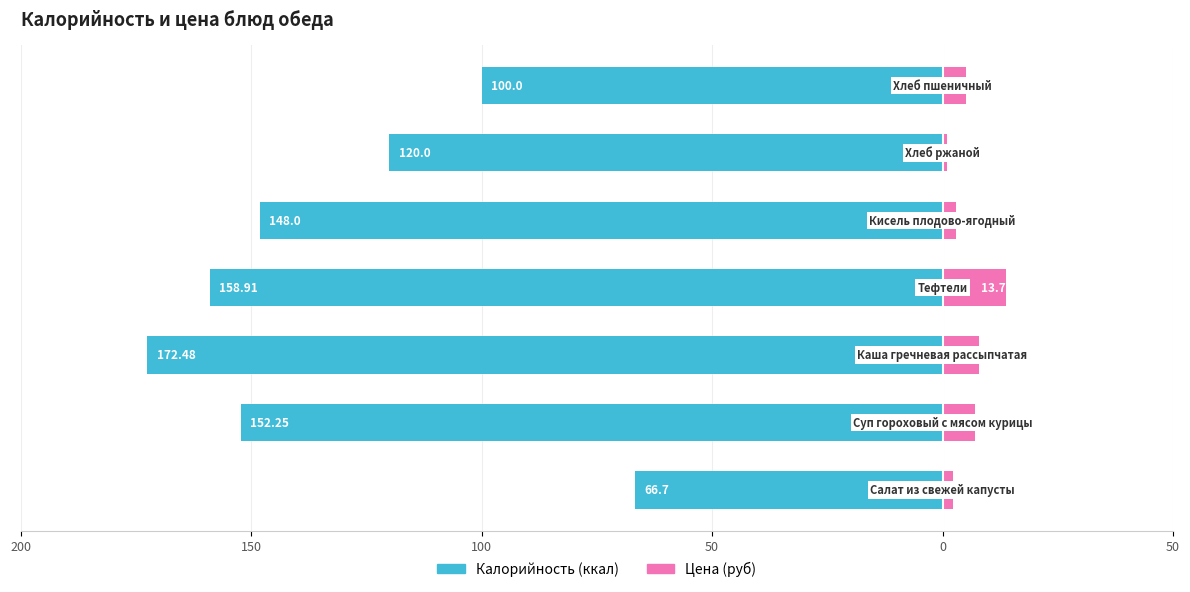

What are all the series names shown in the legend?

Калорийность (ккал), Цена (руб)